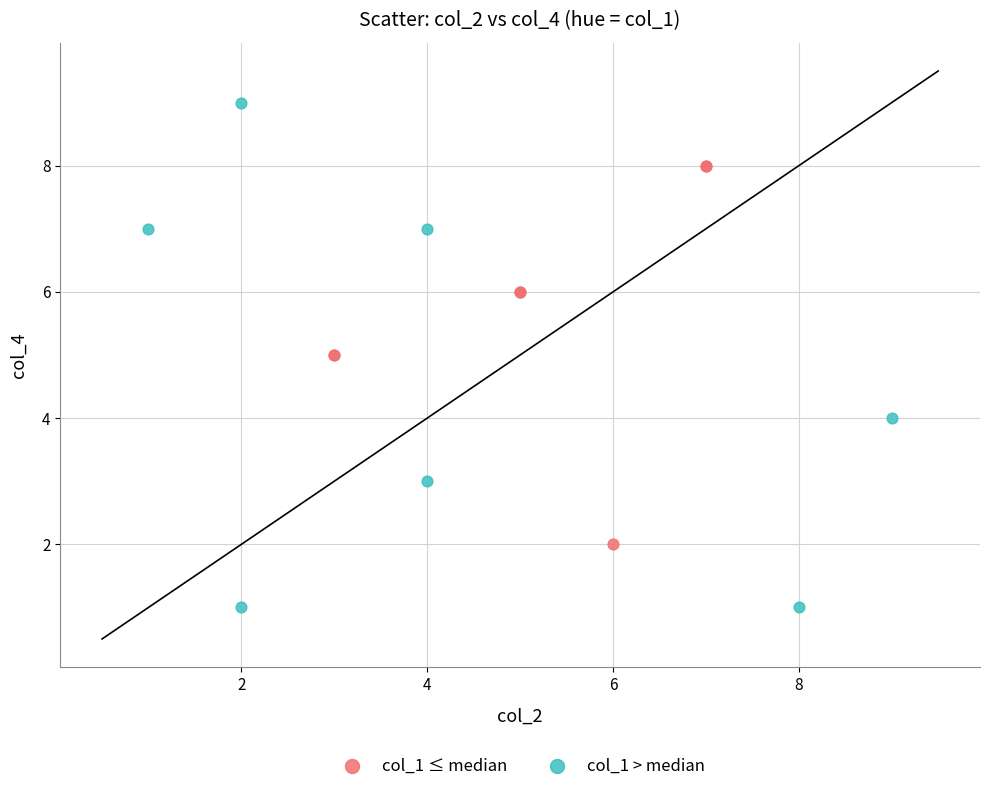

Which series has the widest spread of Y values?

col_1 > median